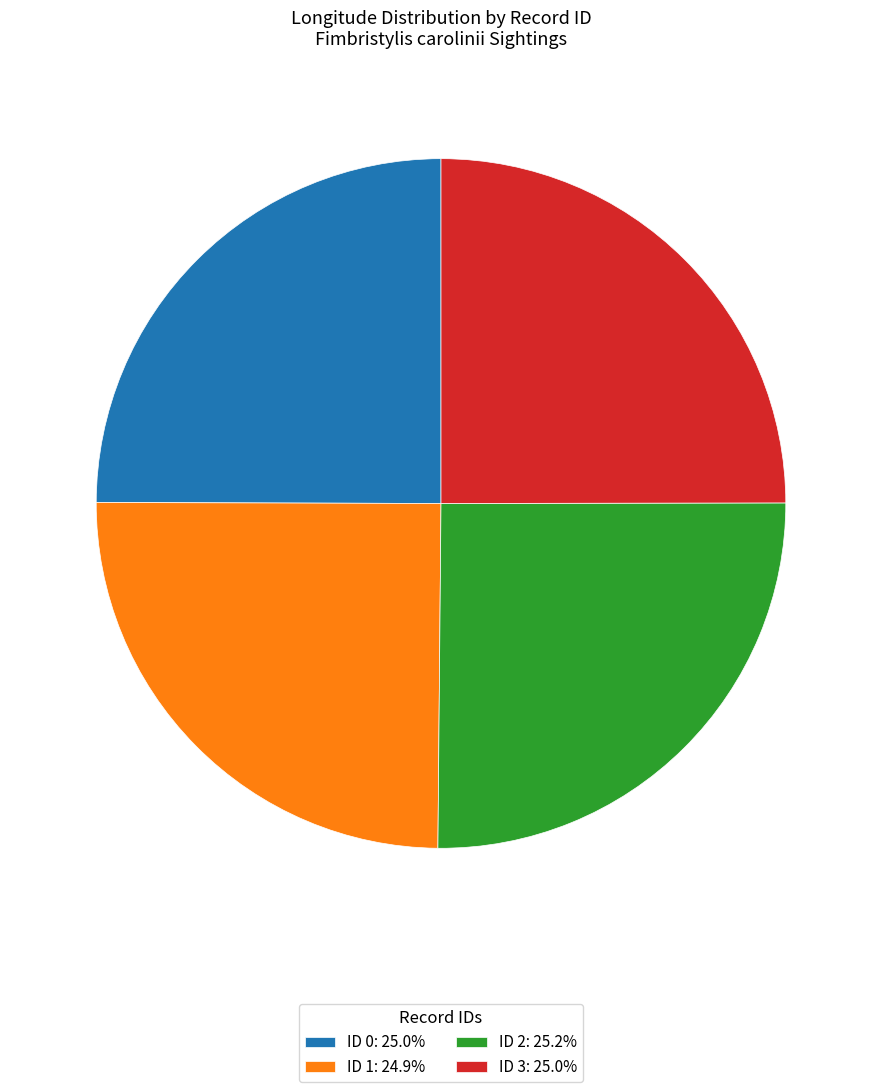

Does ID 1: 24.9% account for over 50% of the chart?

No